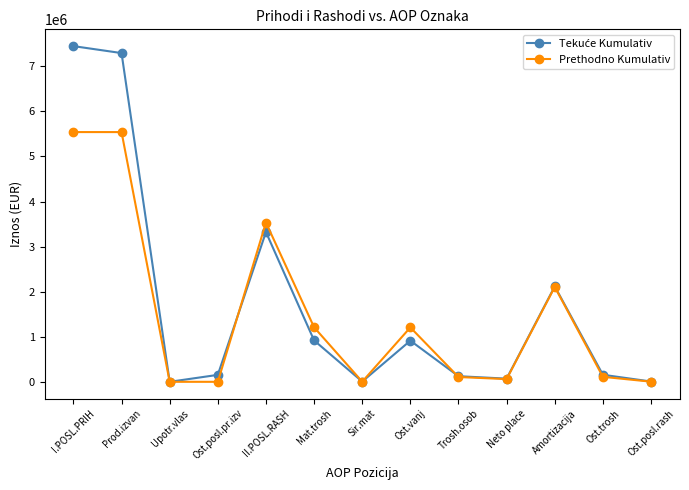

True or false: Prethodno Kumulativ has a value of 2104224 at Amortizacija.

True